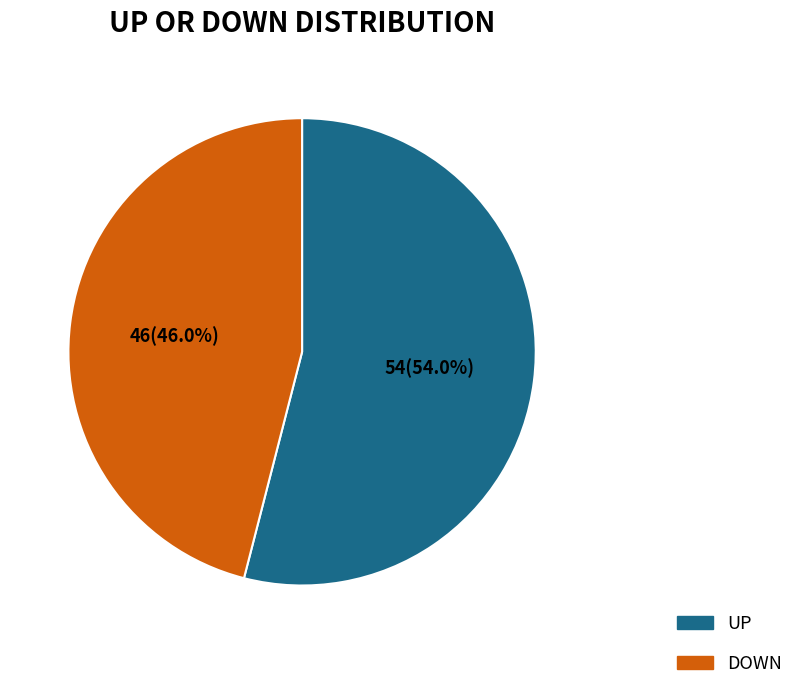

Does any single category account for the majority?

Yes